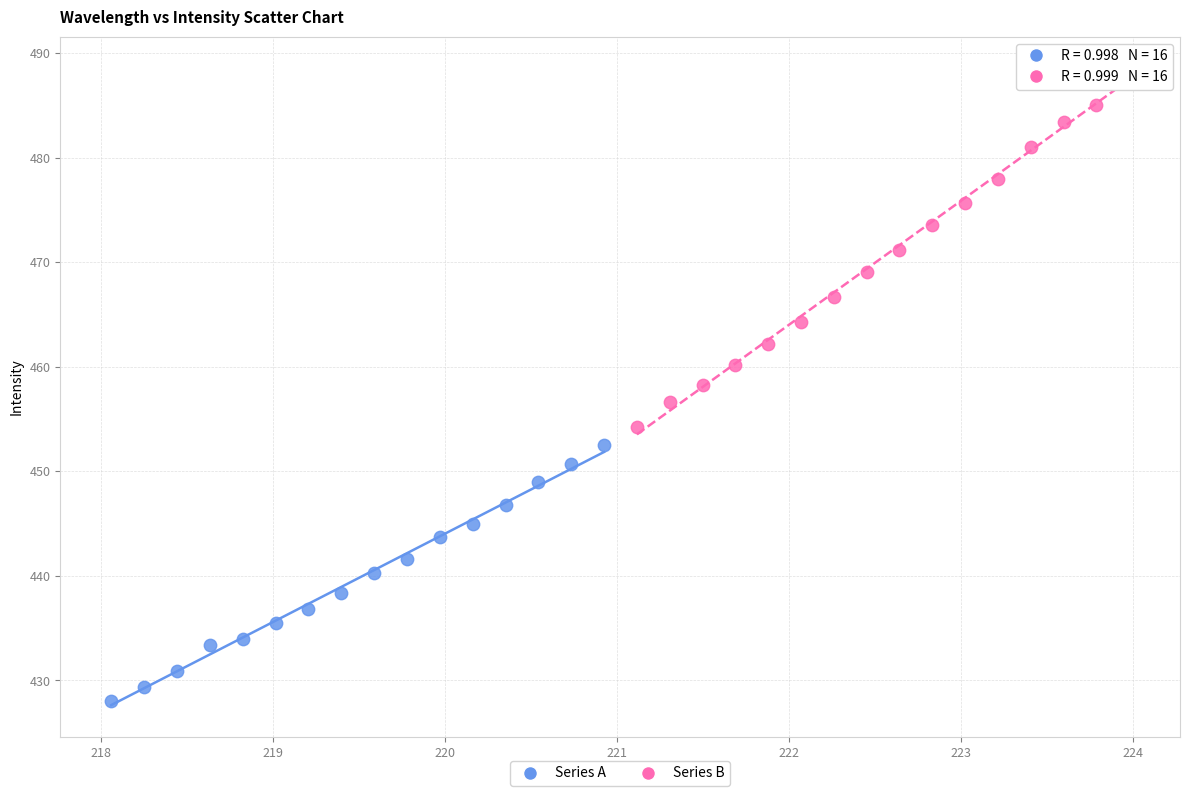

Which series has the widest spread of Y values?

Series B